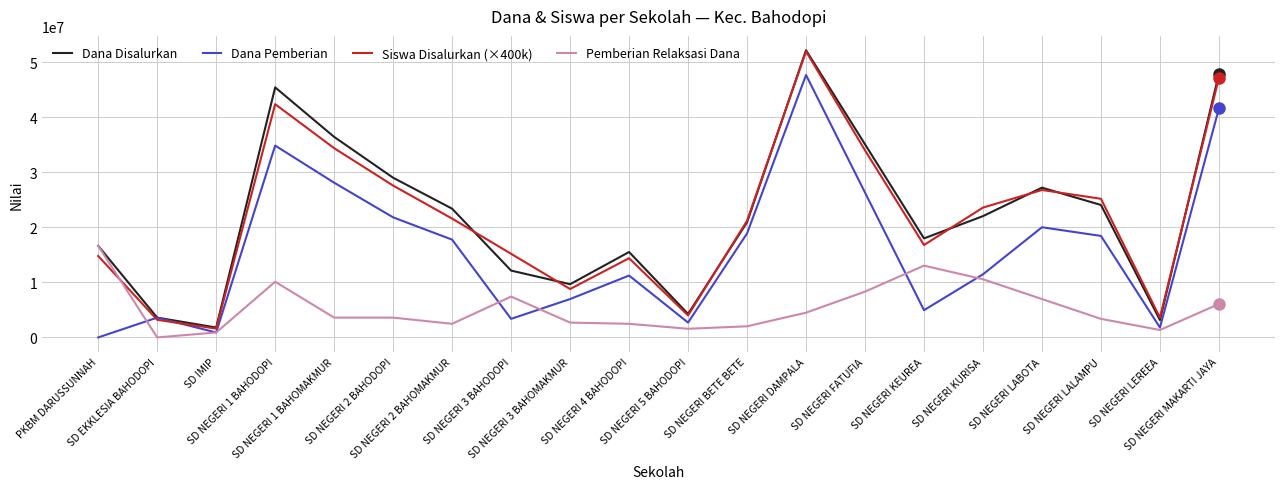

At which category does Dana Pemberian reach its first local valley?

SD IMIP